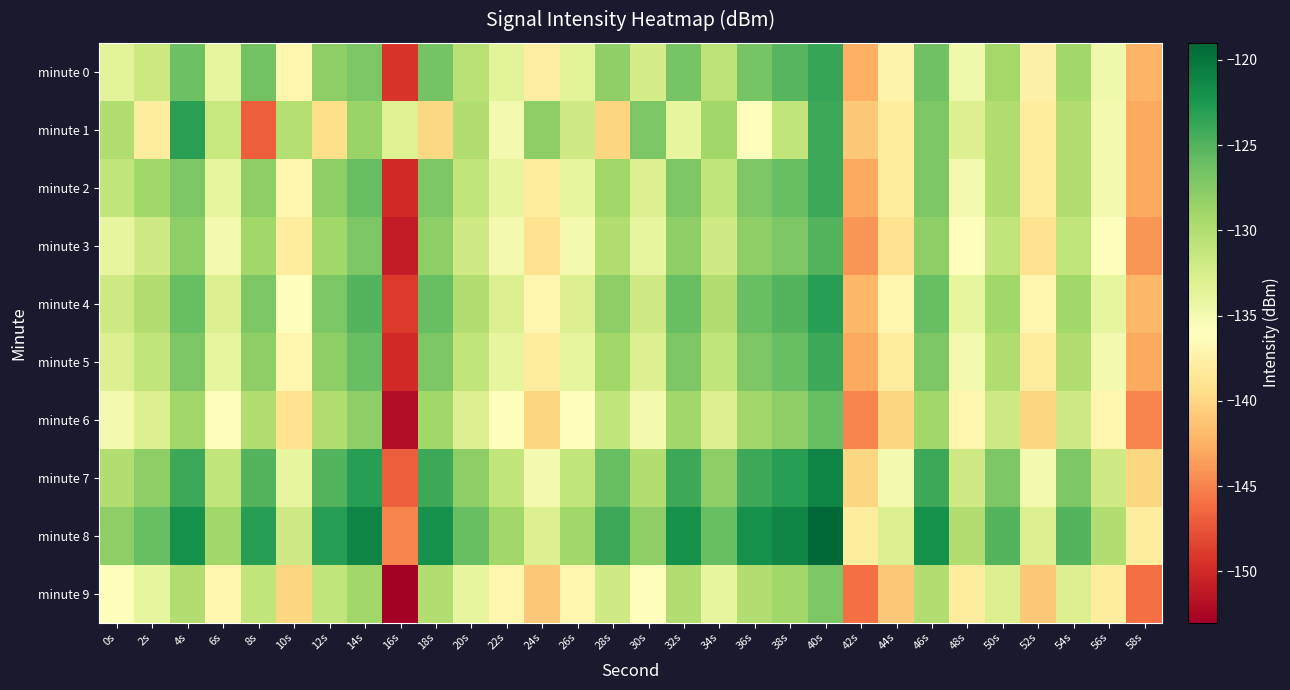

Between 4s and 38s, which is larger?

38s